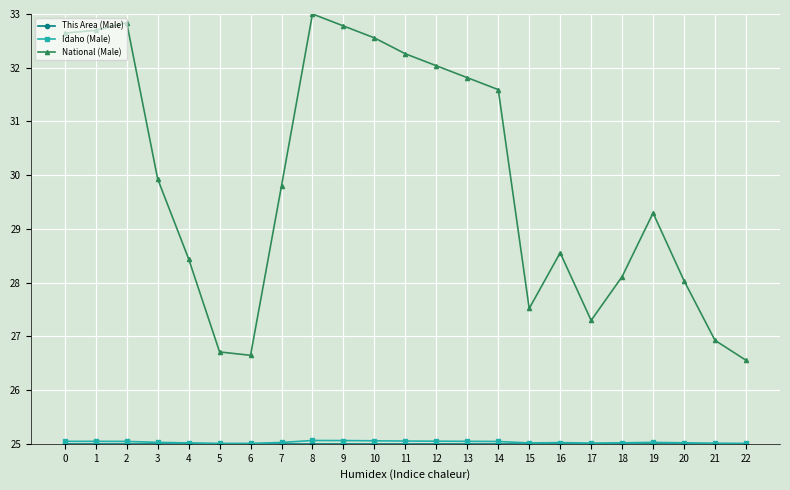

What is the difference between the maximum and minimum values in the National (Male) series?

6.4